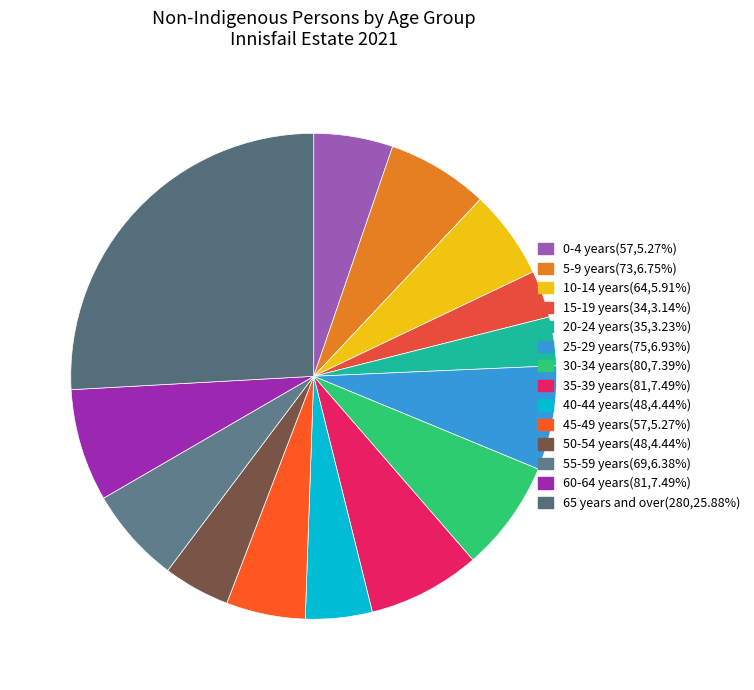

How many segments does this pie chart have?

14